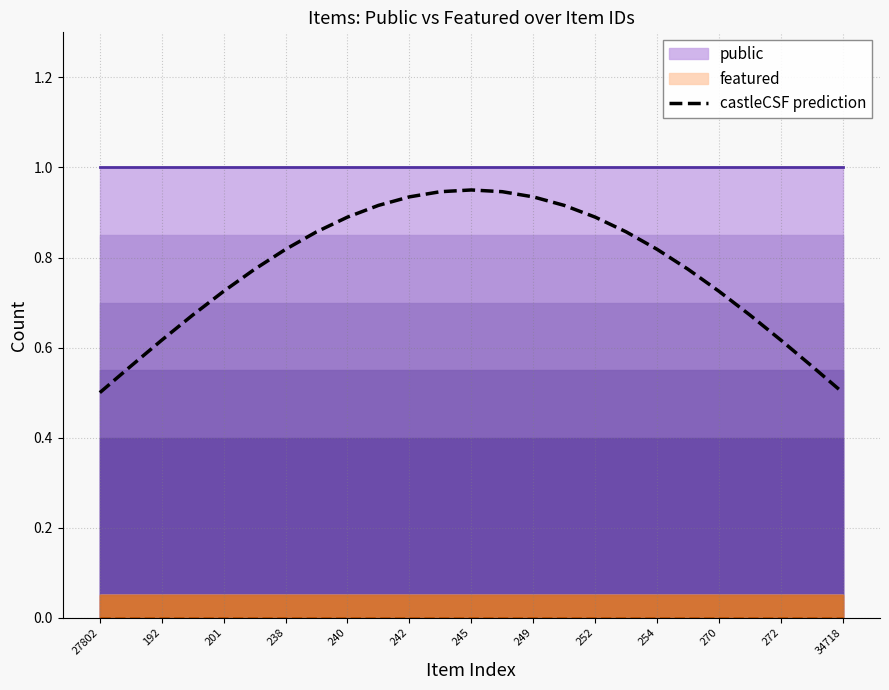

Does the chart display data point markers on the line(s)?

No